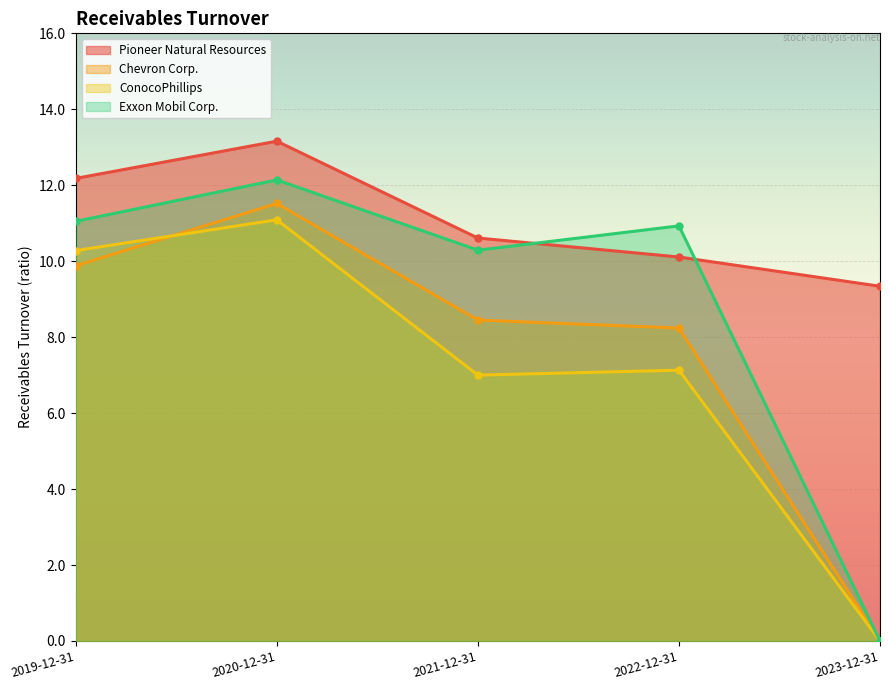

True or false: ConocoPhillips has a value of 2.6 at 2021-12-31.

False